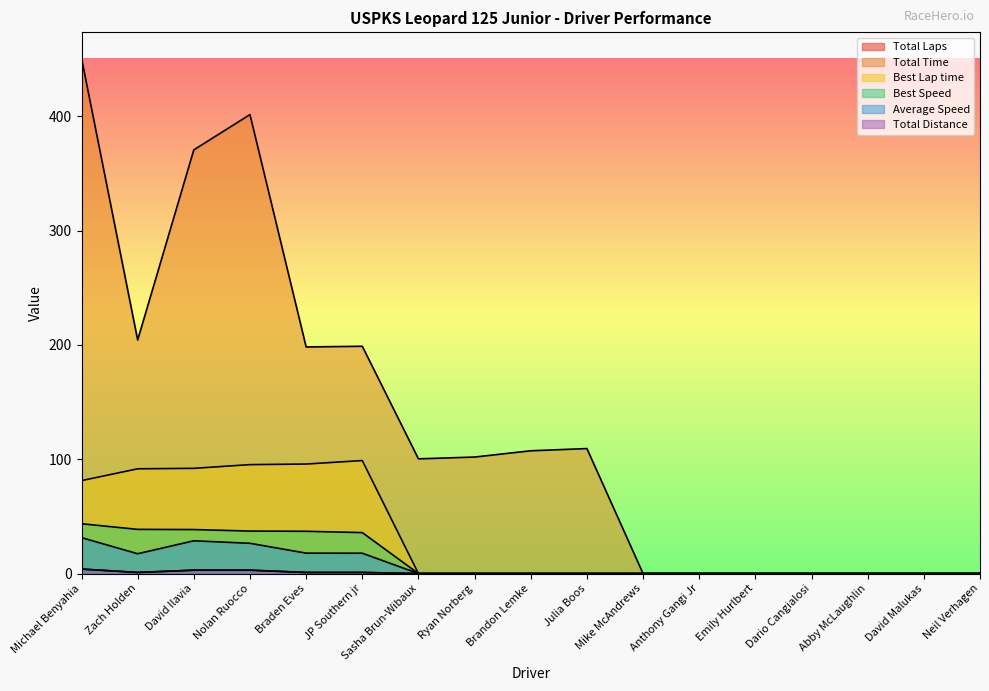

What is the highest value of the Total Laps series?

3.9